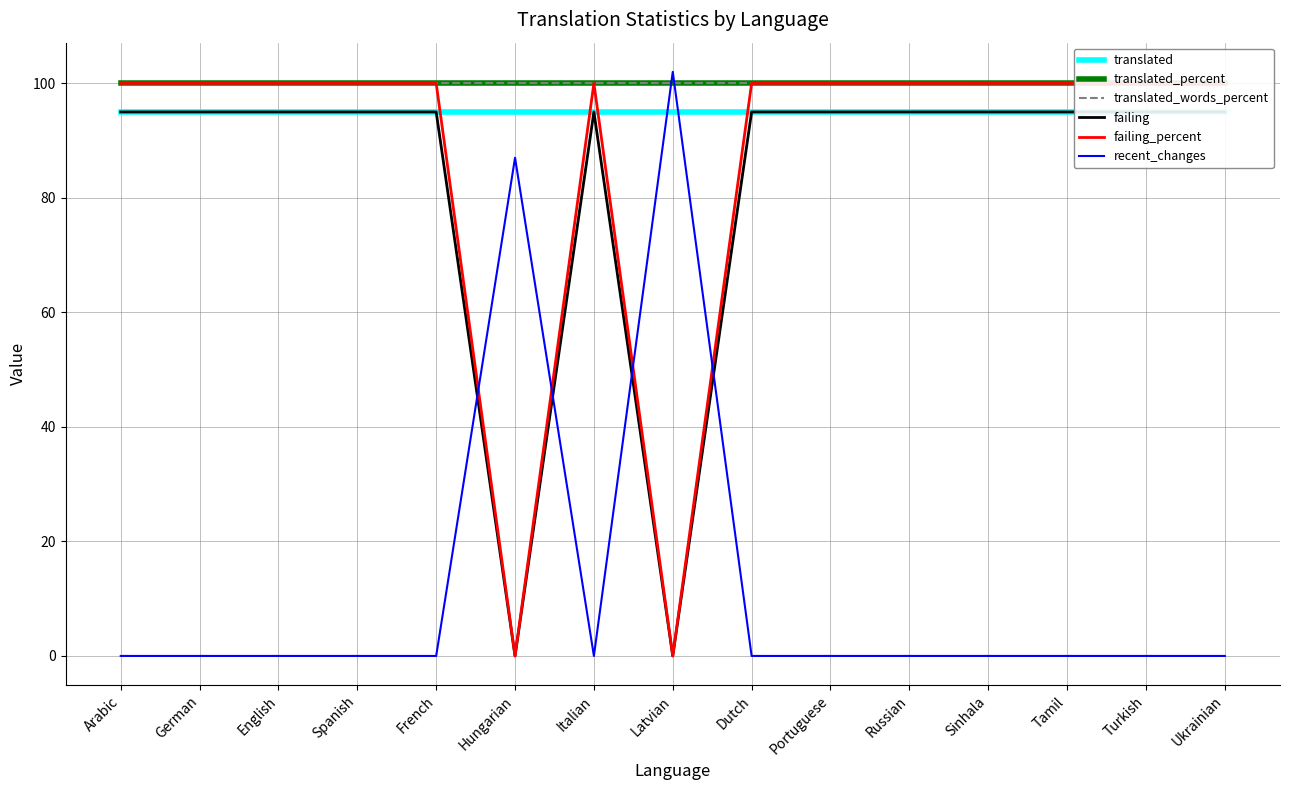

Which series has the largest range (max minus min)?

recent_changes